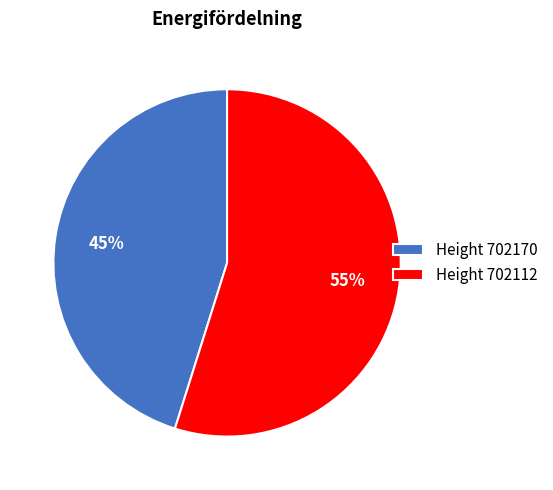

To the nearest percent, what is the average slice percentage?

50%